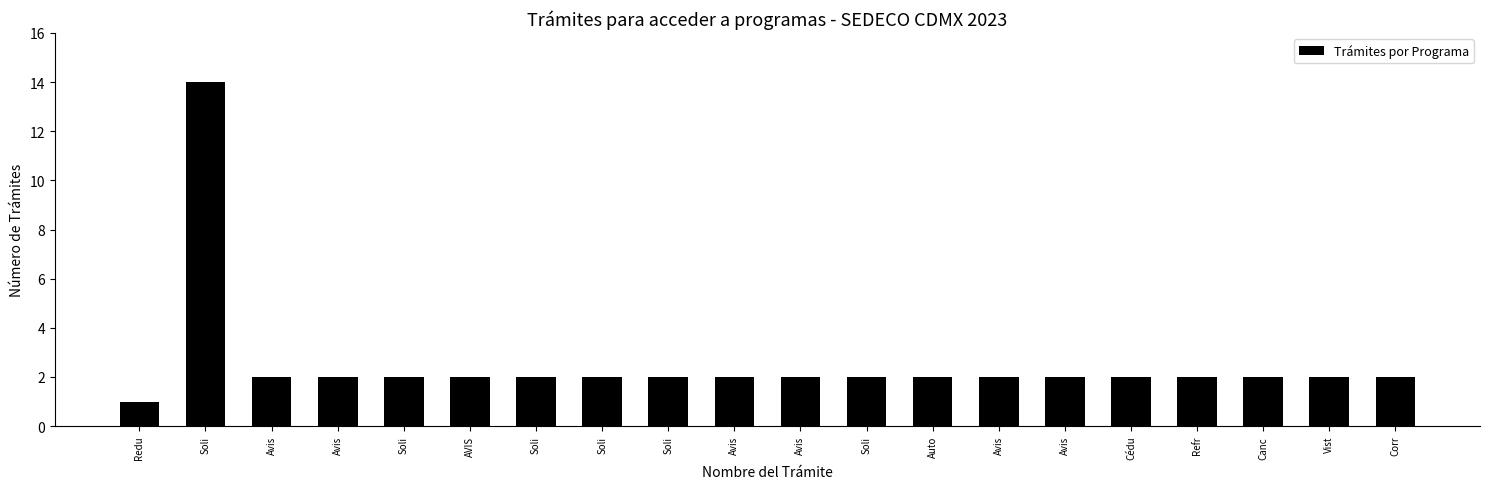

Where does the data first go above 2?

Soli